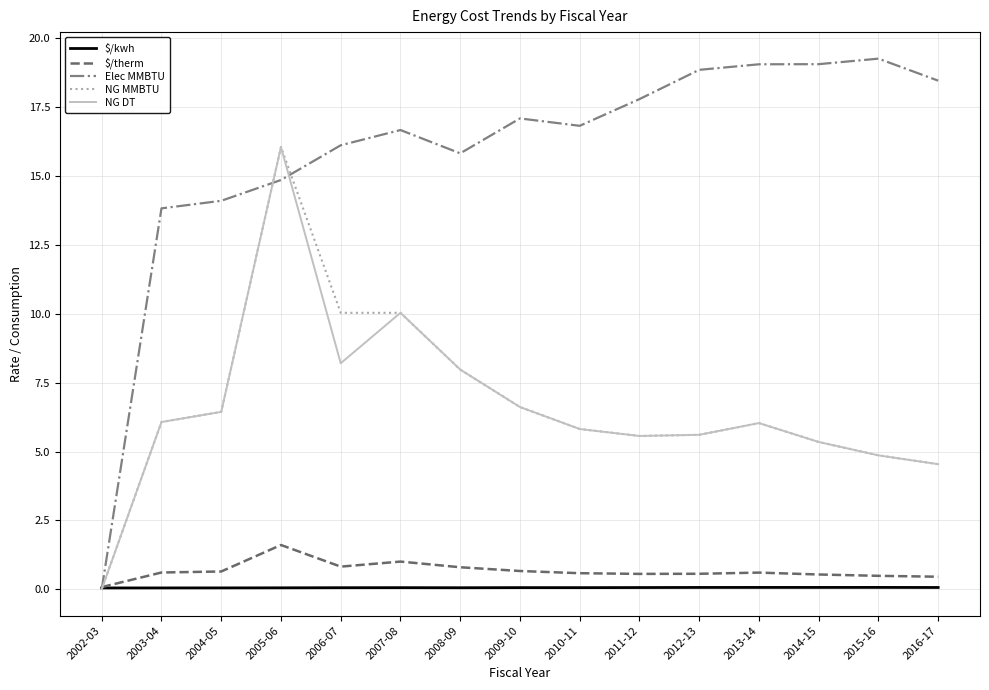

Is it true that NG DT equals 8.5 at 2010-11?

False